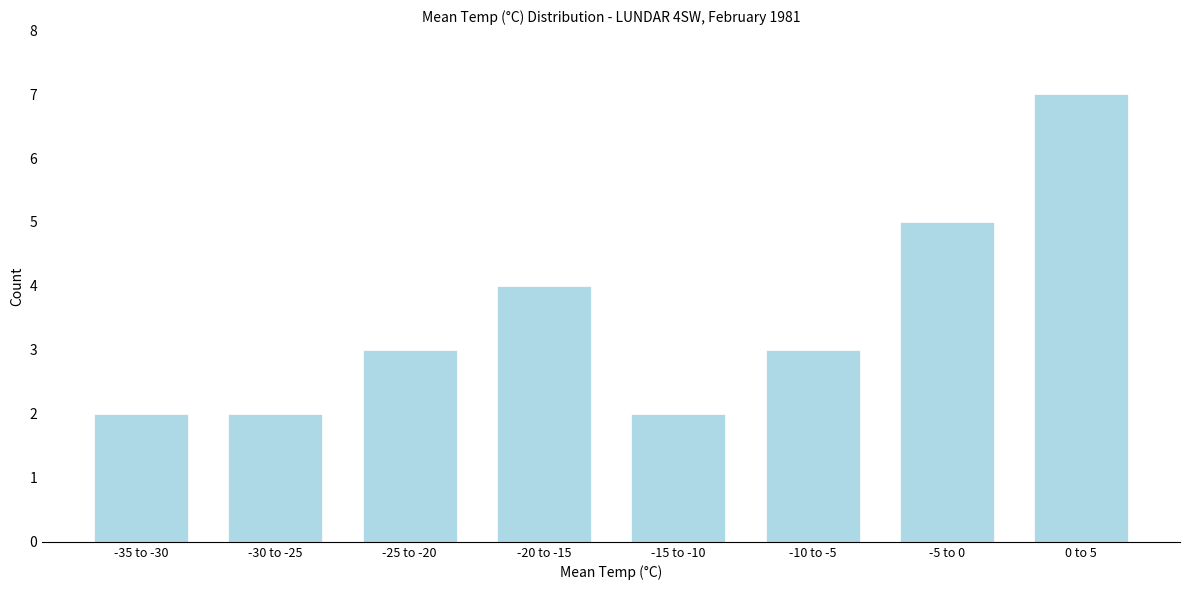

Reading left to right, transcribe all the data shown in this chart.

2	2	3	4	2	3	5	7